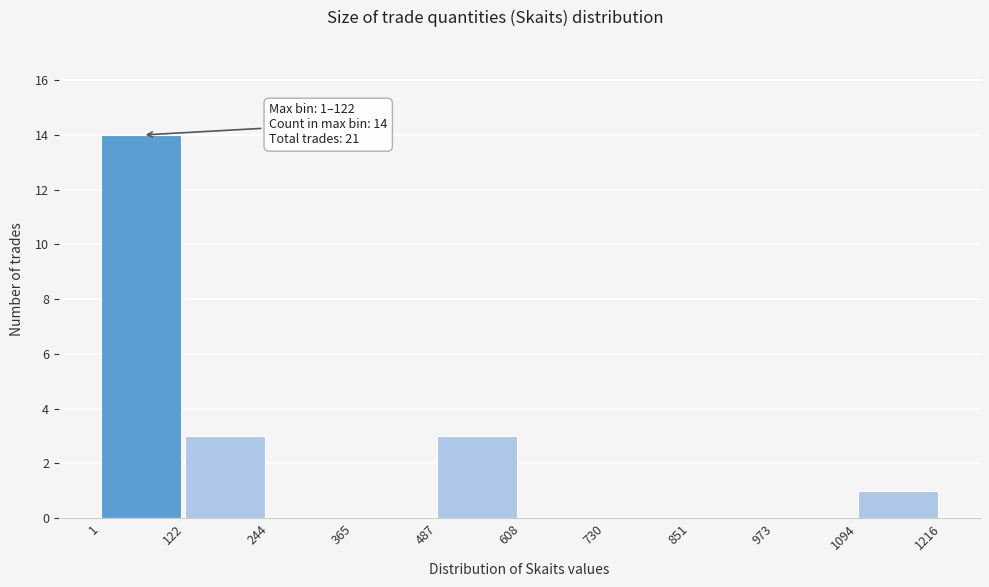

Which range on the x-axis has the tallest bar?

1 to 122